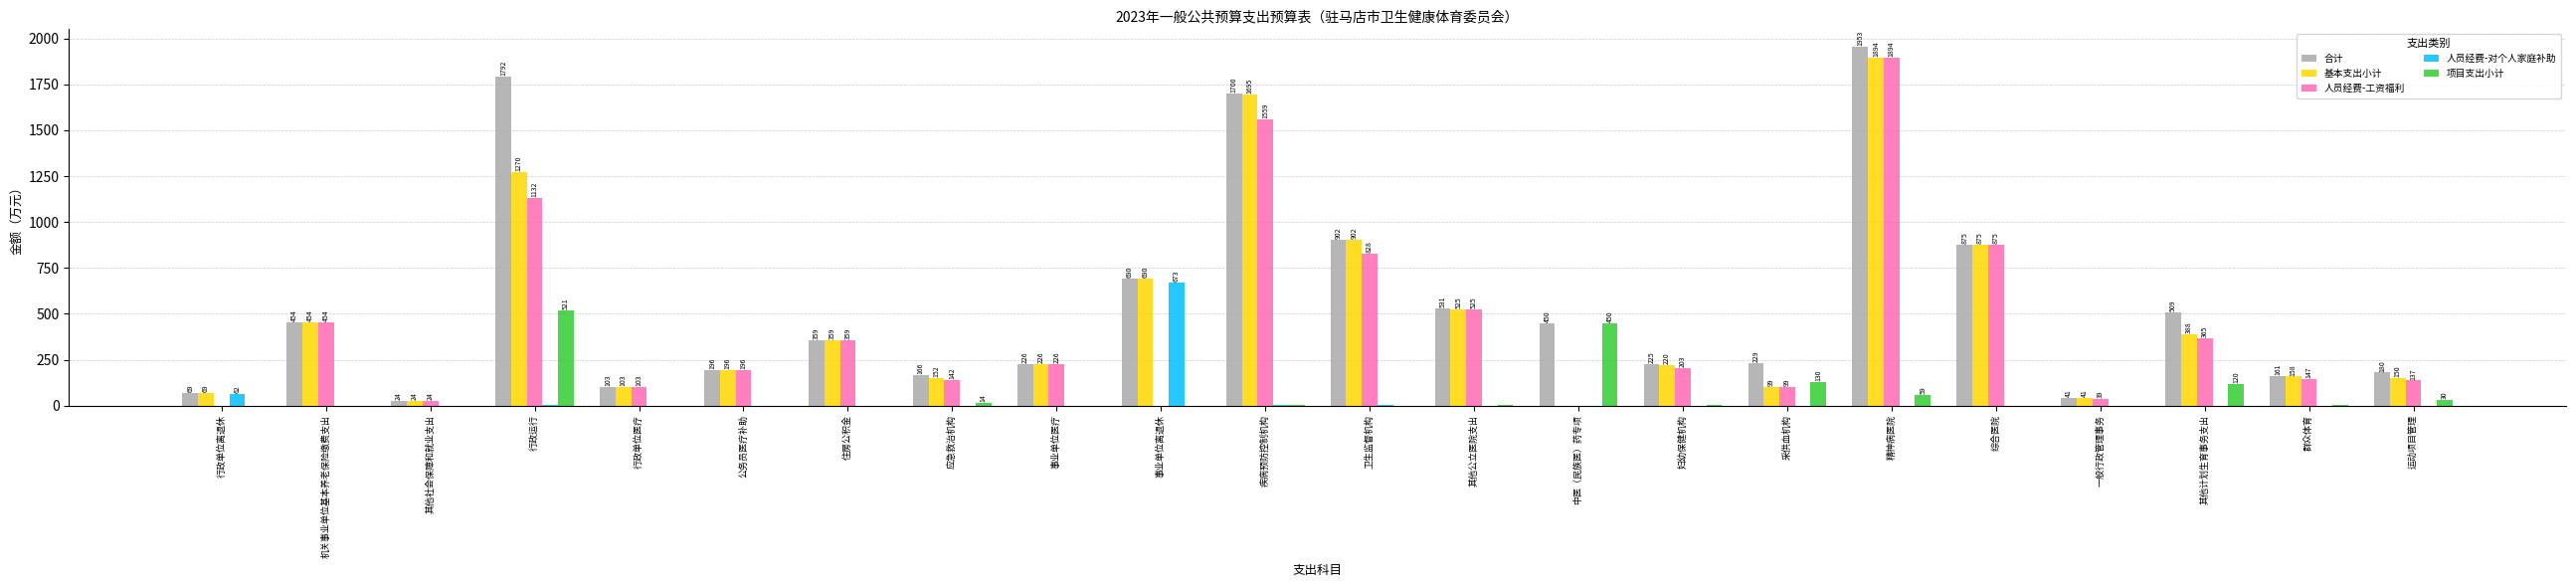

Which series has the largest range (max minus min)?

合计